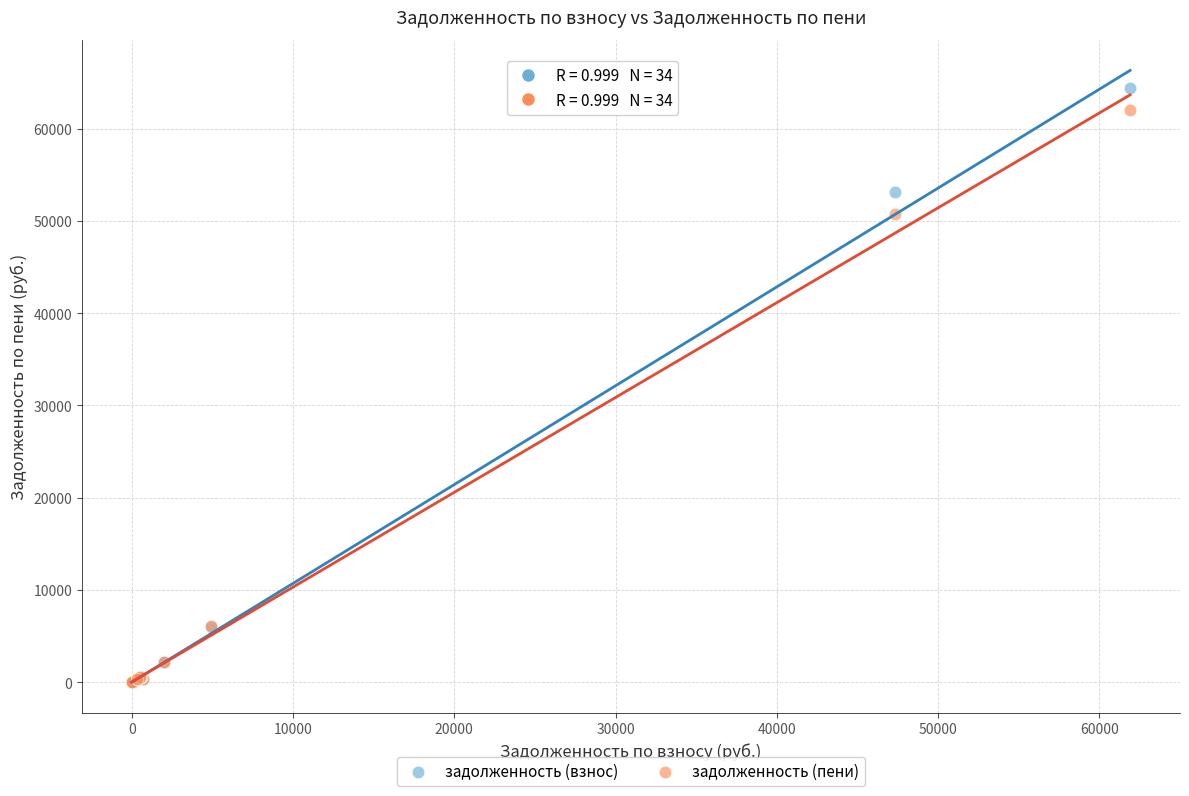

Across all series, what Y value is closest to 32223?

50779.7